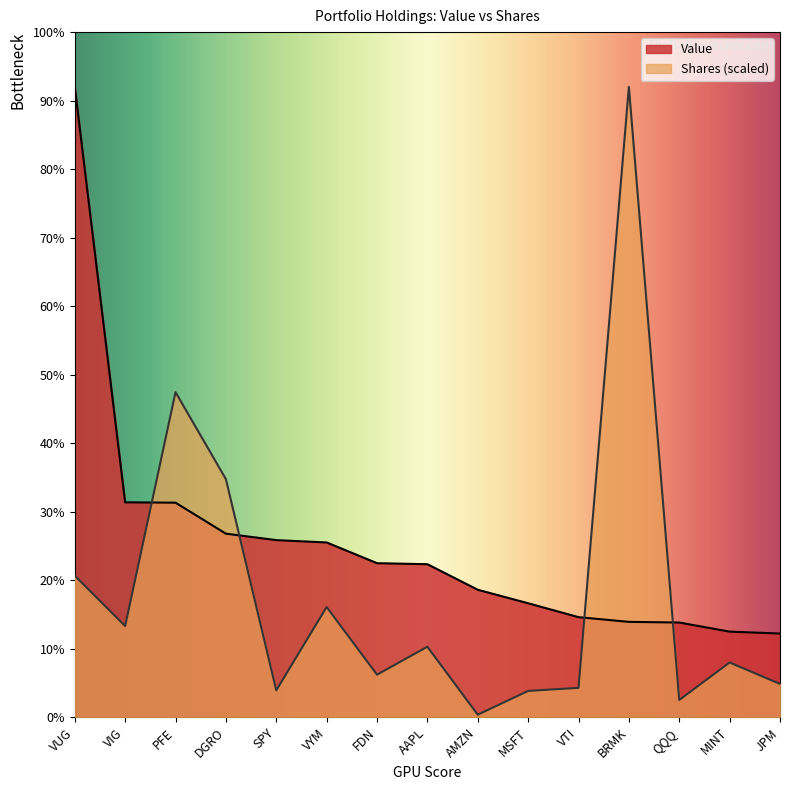

At which category does Shares or principal amount reach its first local valley?

VIG